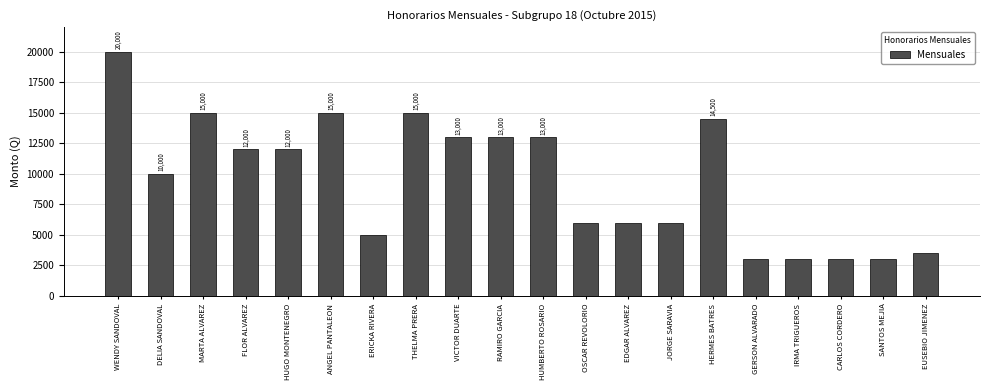

Count the number of data series in this chart.

1